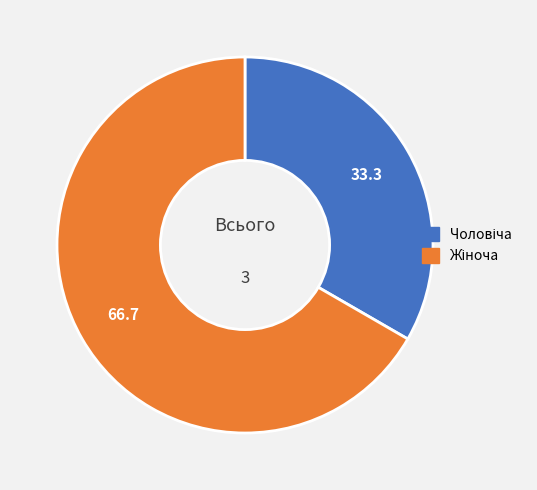

Is there a majority slice in this chart?

Yes